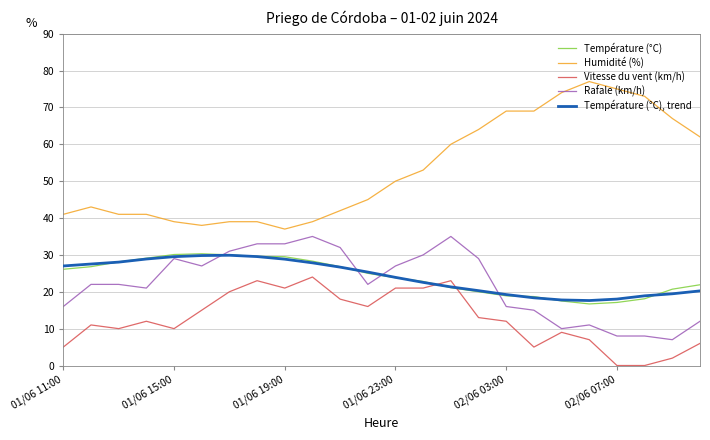

Which series has the largest total across all categories?

Humidité (%)